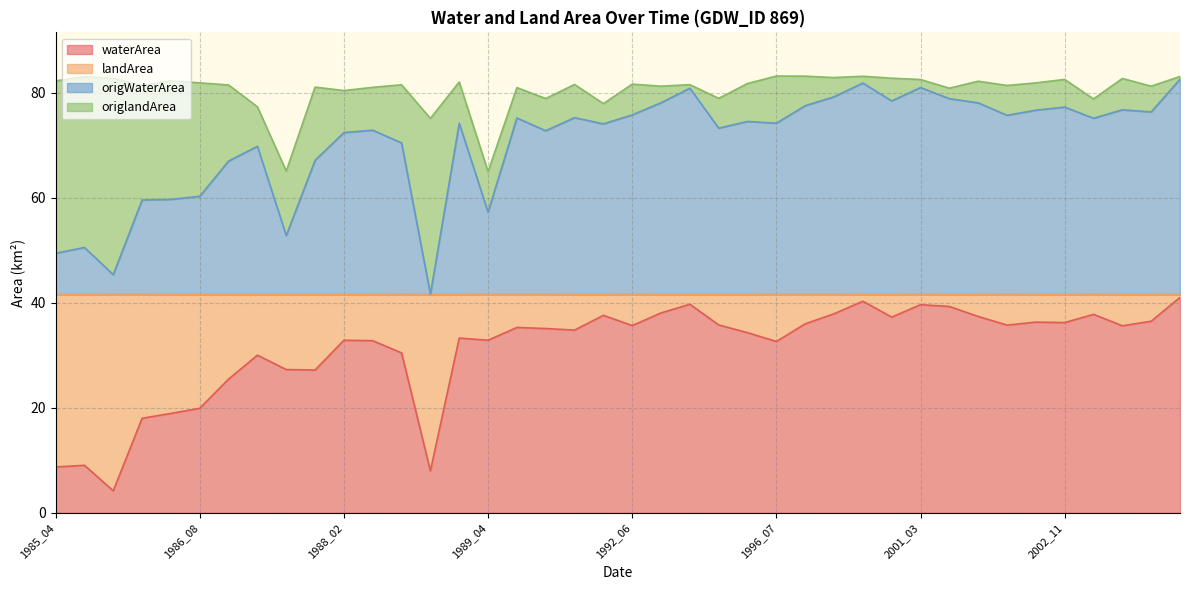

Which has a higher value, 1988_10 or 1986_08?

1988_10